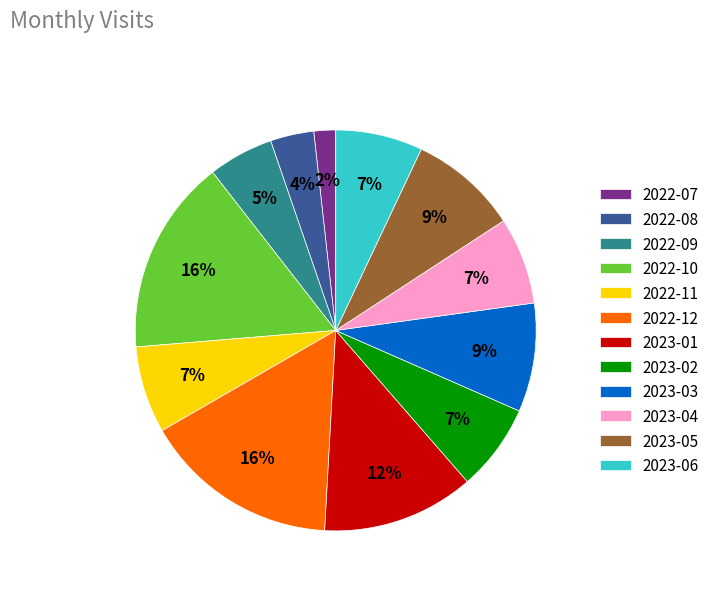

Between 2023-01 and 2023-04, which is larger?

2023-01